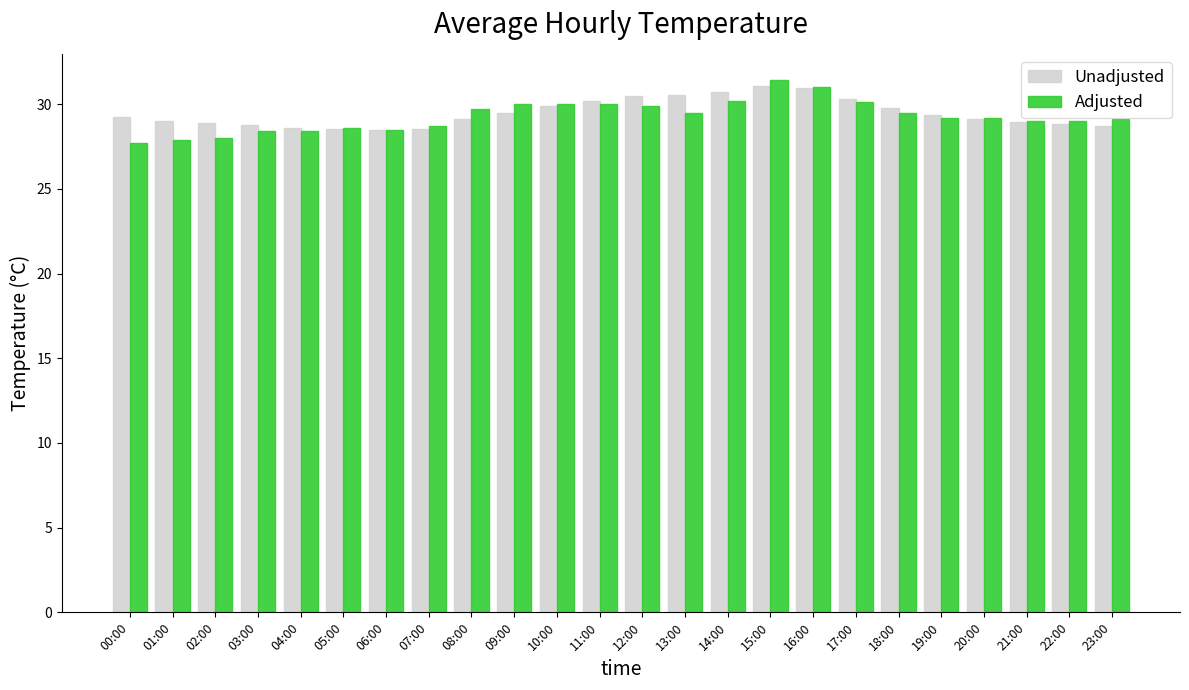

True or false: Unadjusted has a value of 40.4 at 23:00.

False